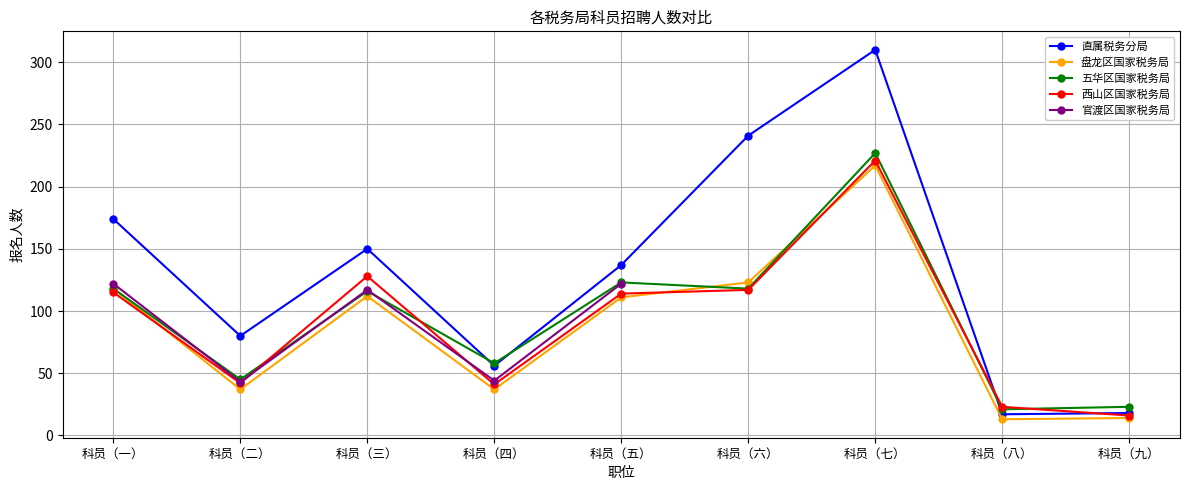

At how many categories does at least one series exceed 73?

6